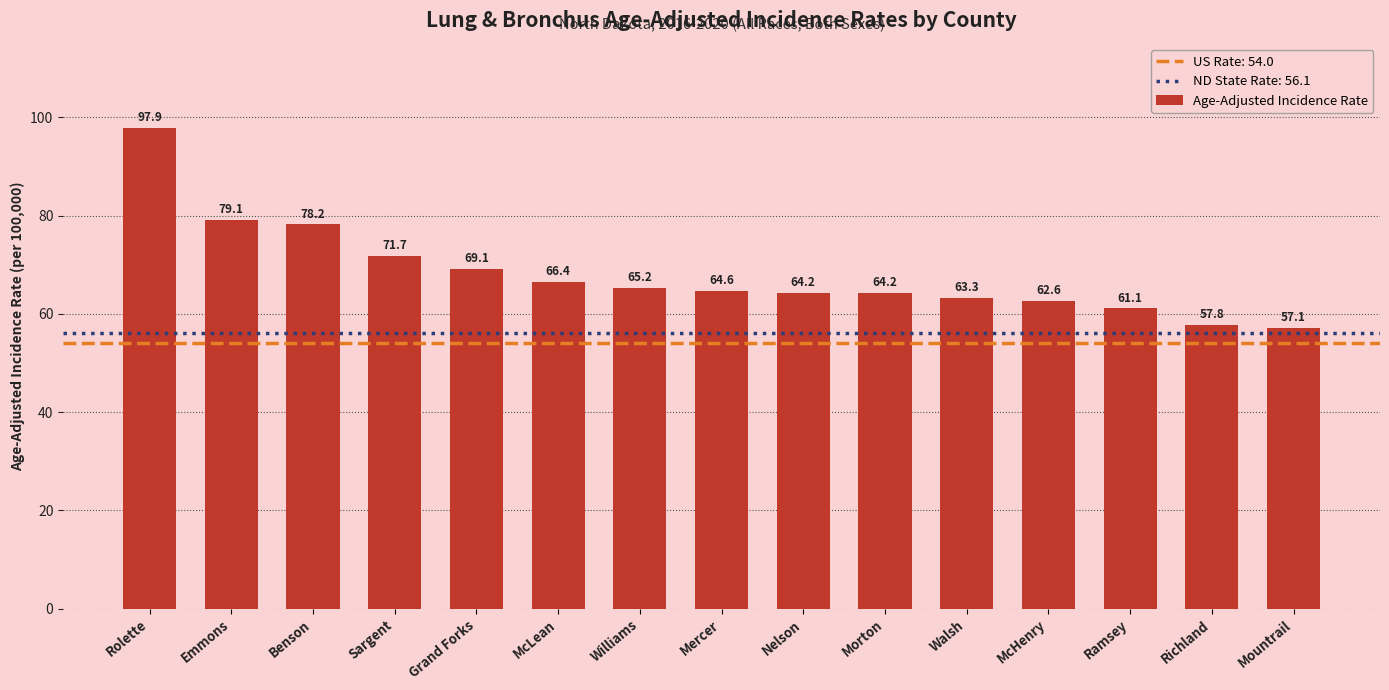

What is the difference between the second highest and minimum values?

22.0